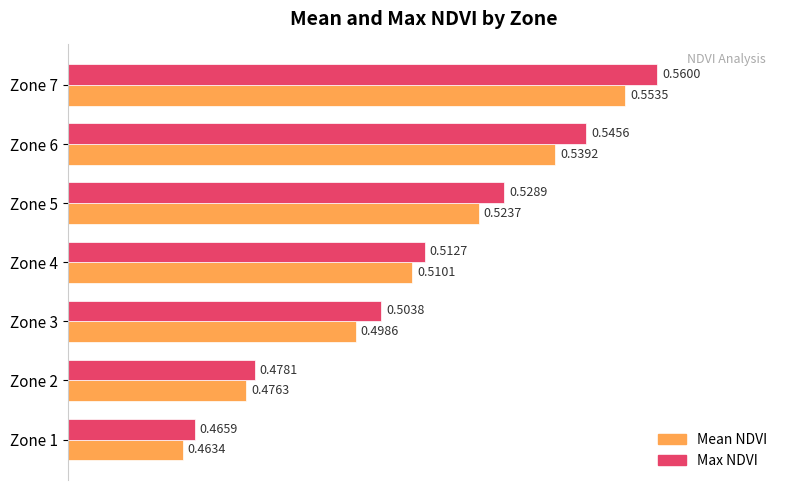

Which series has the largest total across all categories?

Max NDVI